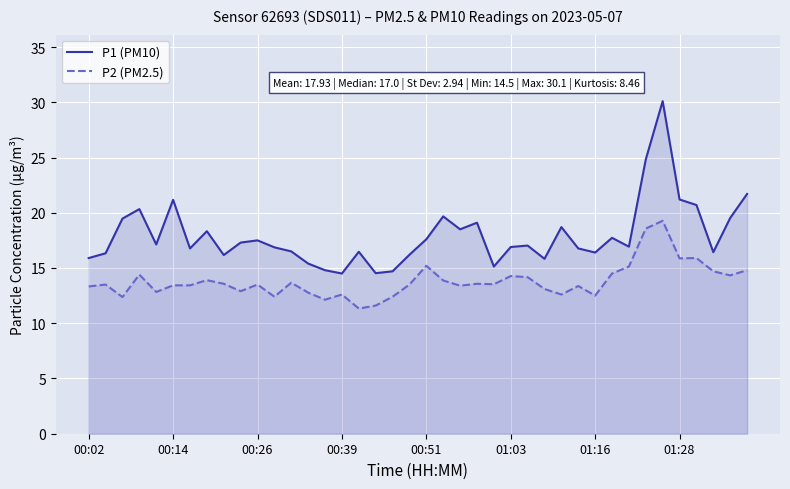

How many data points in P1 (PM10) are less than 17?

20